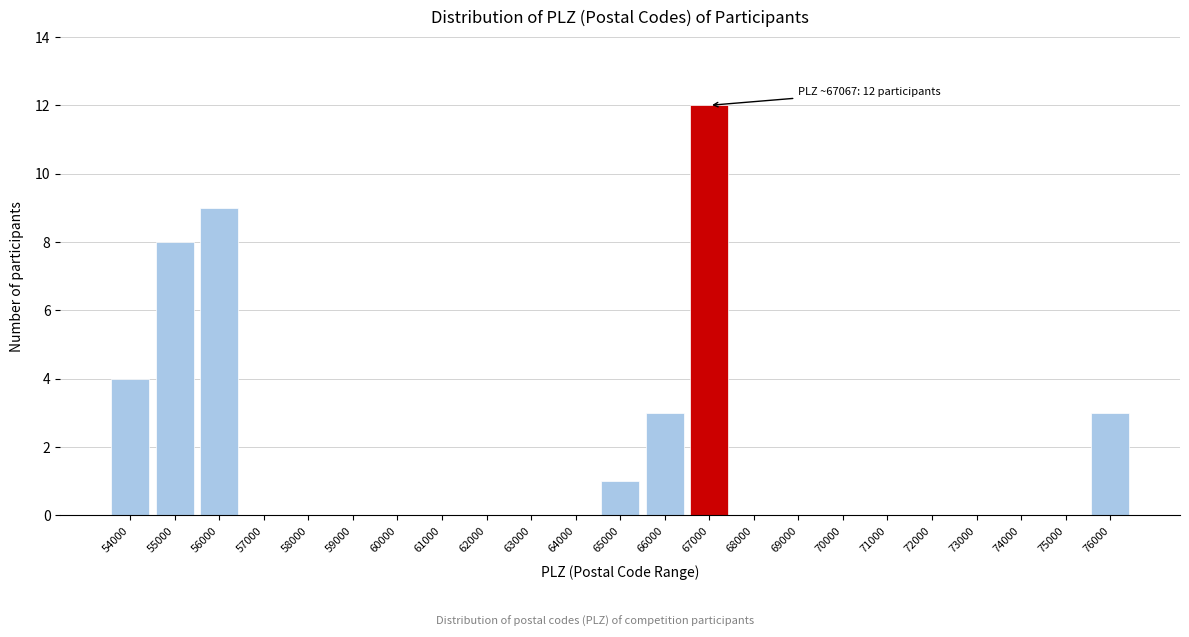

Reading right to left, list all the values displayed in this chart.

76000=3	75000=0	74000=0	73000=0	72000=0	71000=0	70000=0	69000=0	68000=0	67000=12	66000=3	65000=1	64000=0	63000=0	62000=0	61000=0	60000=0	59000=0	58000=0	57000=0	56000=9	55000=8	54000=4